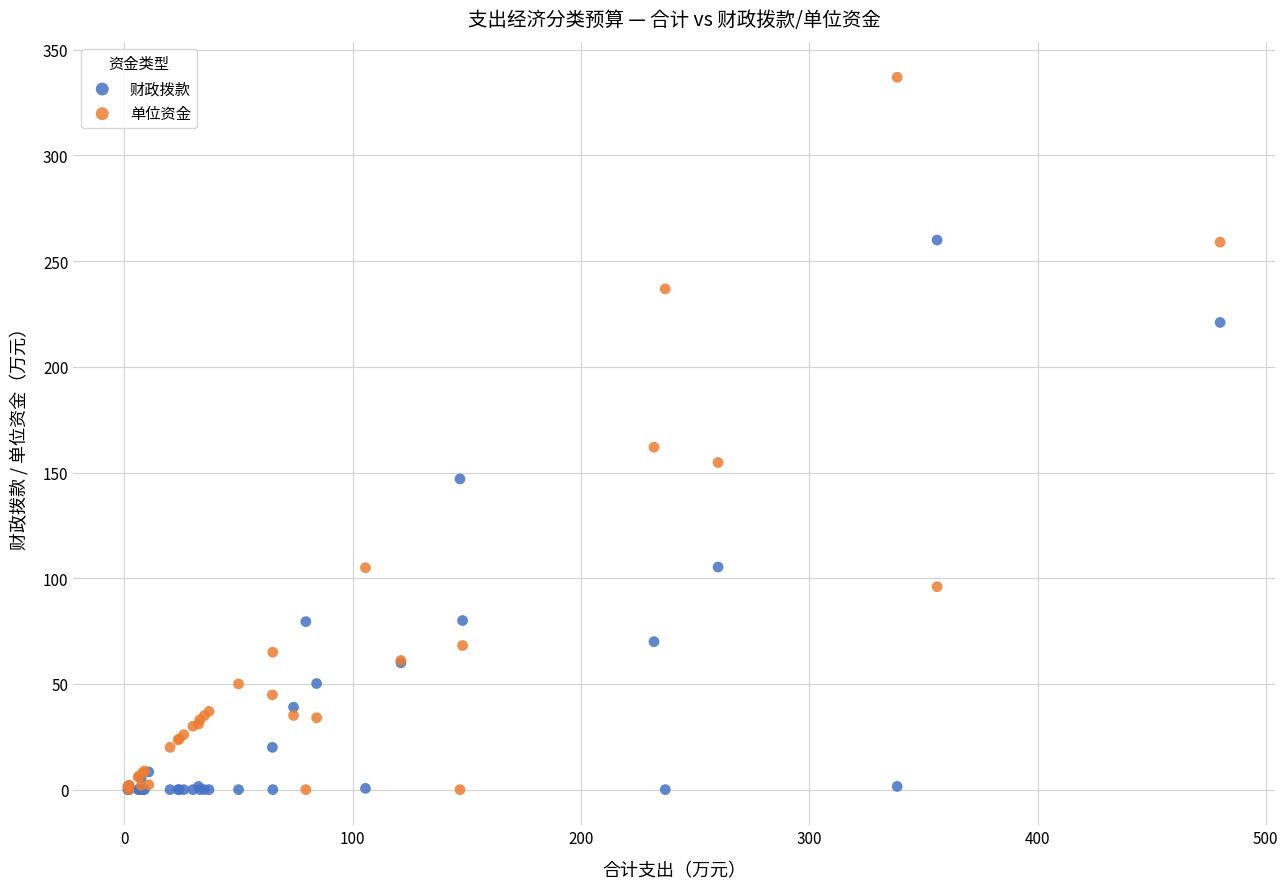

Which series has the widest spread of Y values?

单位资金